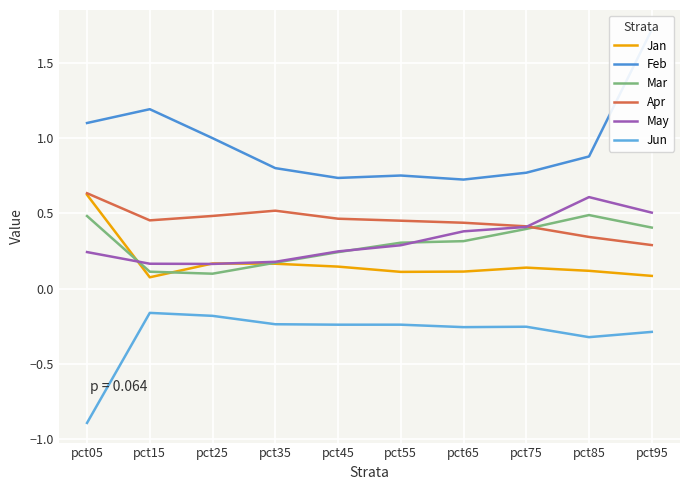

The value of May at pct45 is 0.2. True or false?

True